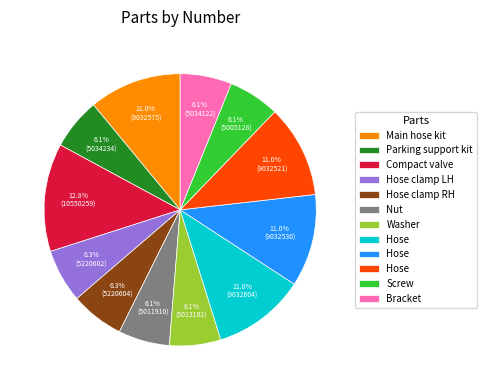

Is there any slice that represents more than half of the pie?

No